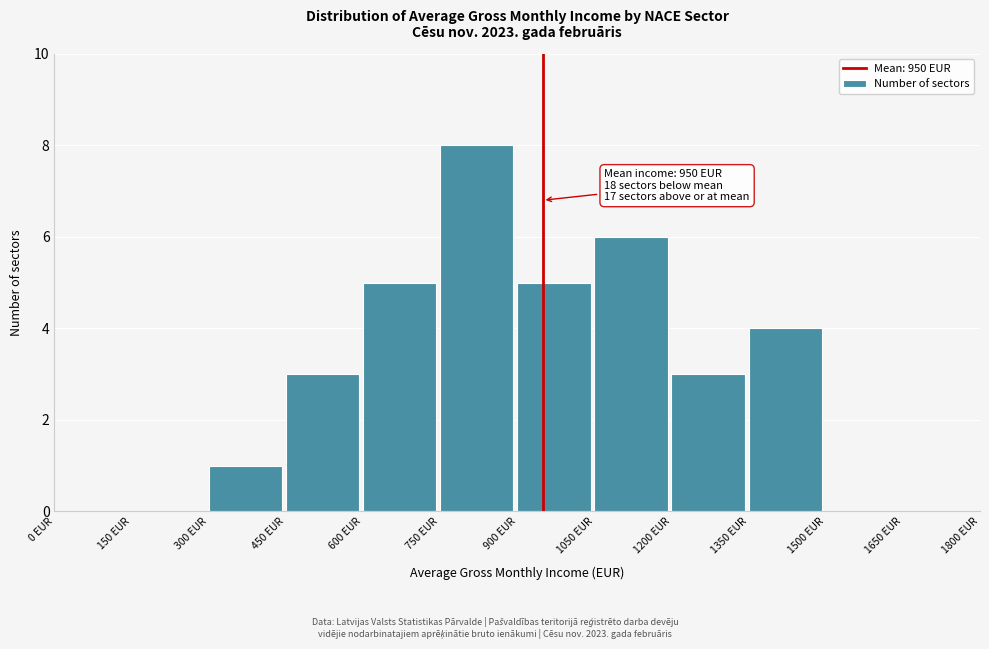

Over which range of the x-axis is the bar tallest?

750 to 900